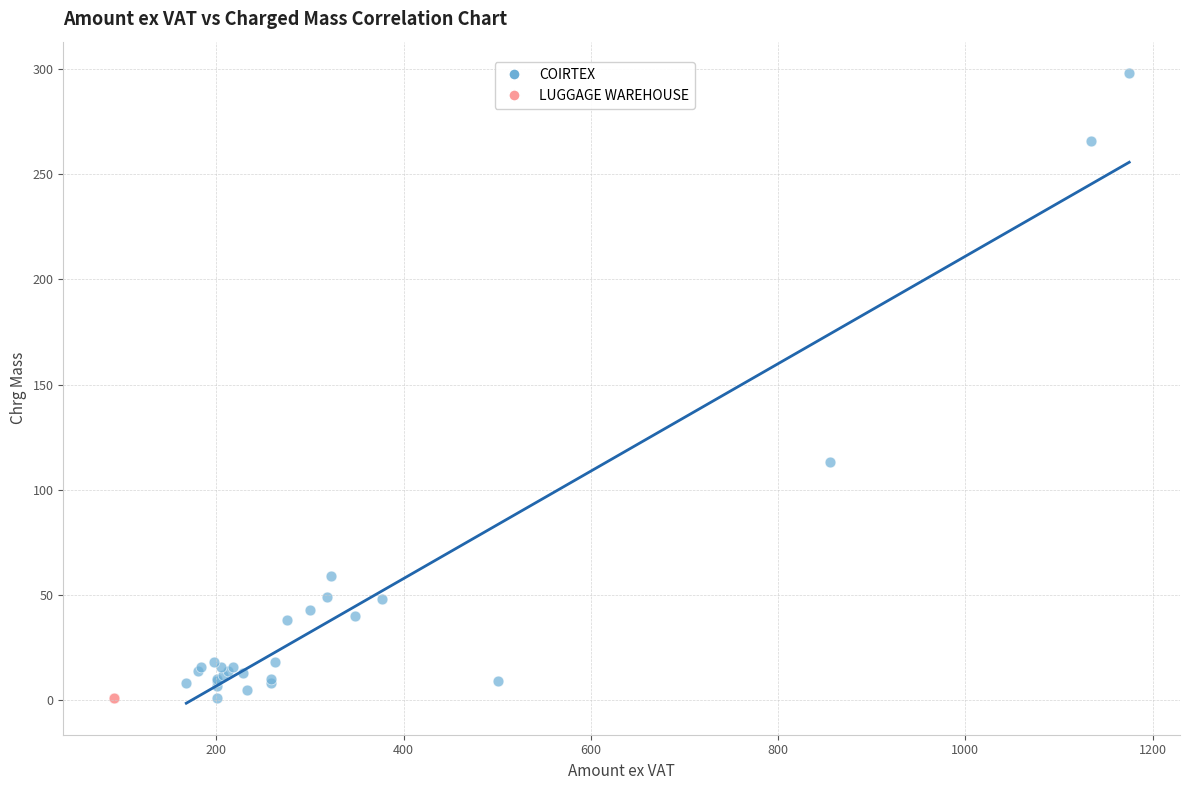

Which series reaches the maximum Y coordinate?

COIRTEX